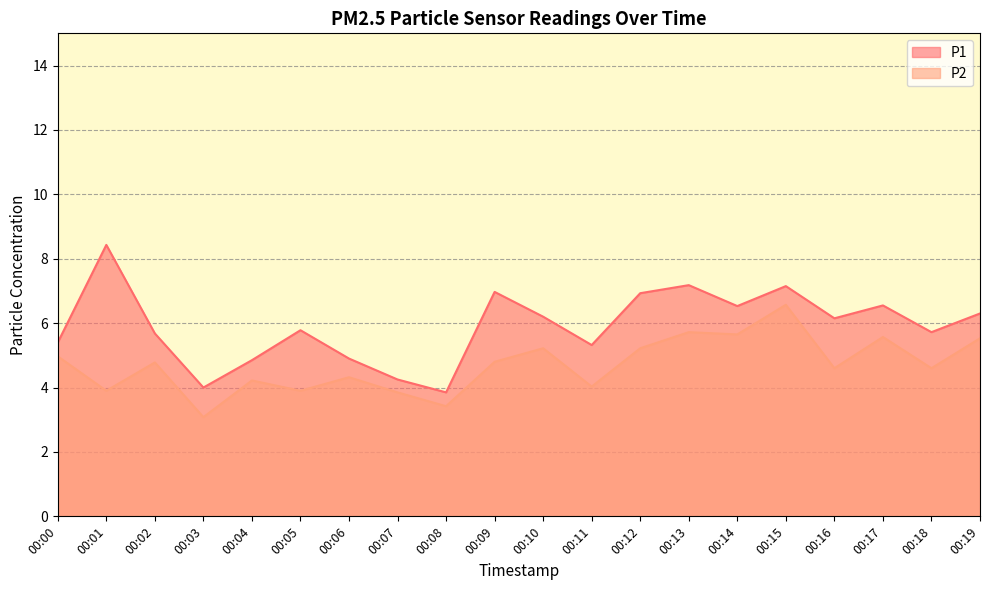

Rank the categories by P2 value from lowest to highest.

00:03, 00:08, 00:07, 00:01, 00:05, 00:11, 00:04, 00:06, 00:16, 00:18, 00:02, 00:09, 00:00, 00:10, 00:12, 00:19, 00:17, 00:14, 00:13, 00:15